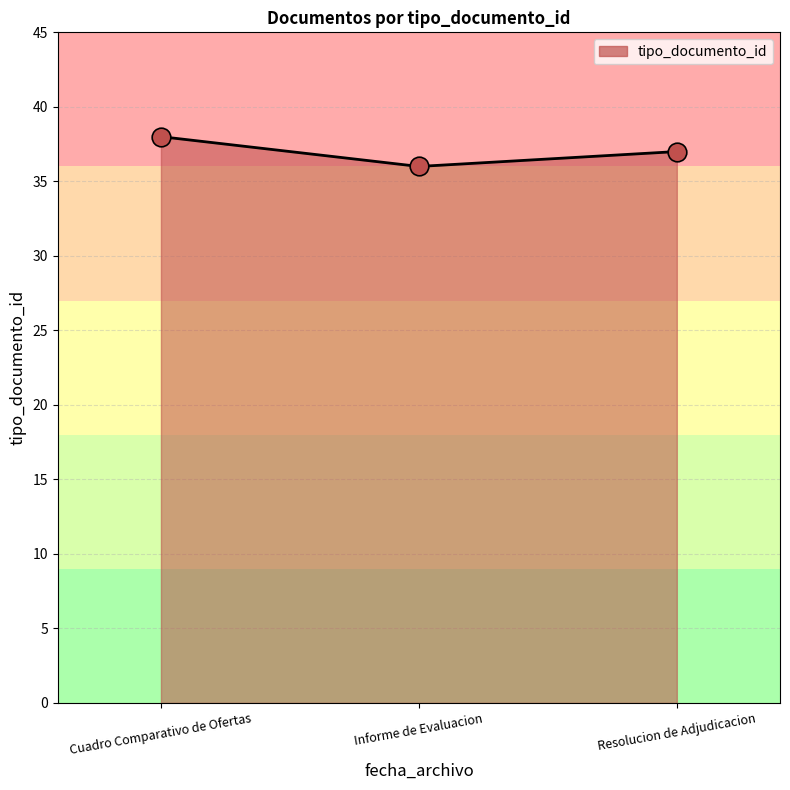

What is the change in value from Informe de Evaluacion to Resolucion de Adjudicacion?

+1